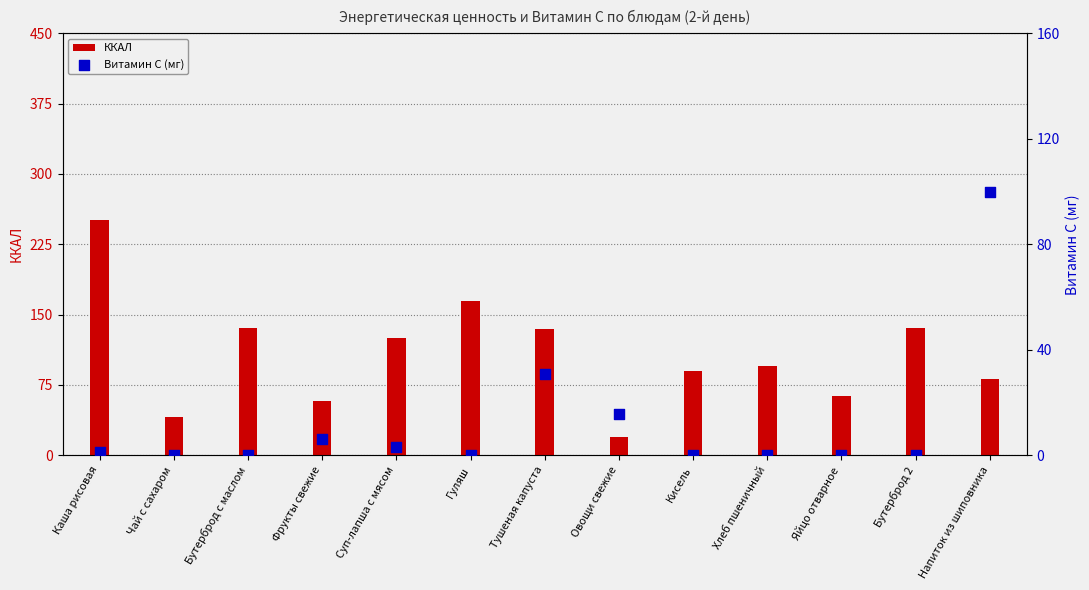

Which series reaches the minimum Y coordinate?

Витамин С (мг)